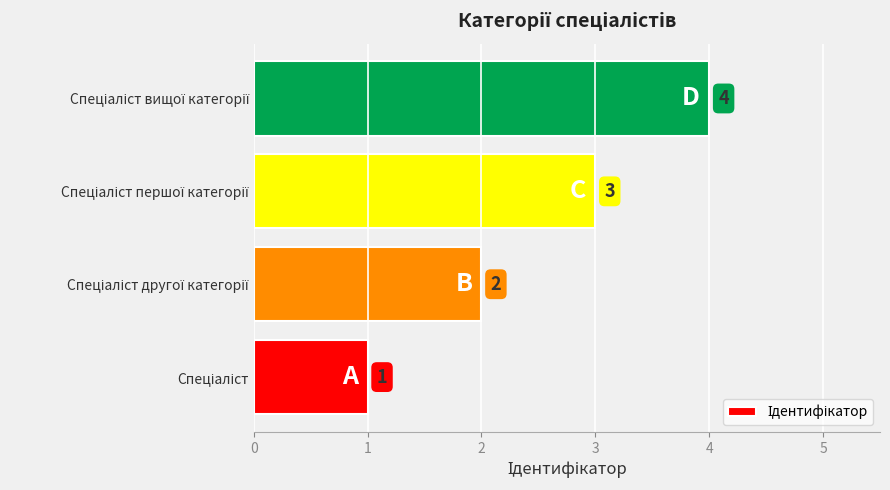

Are the bars horizontal?

Yes